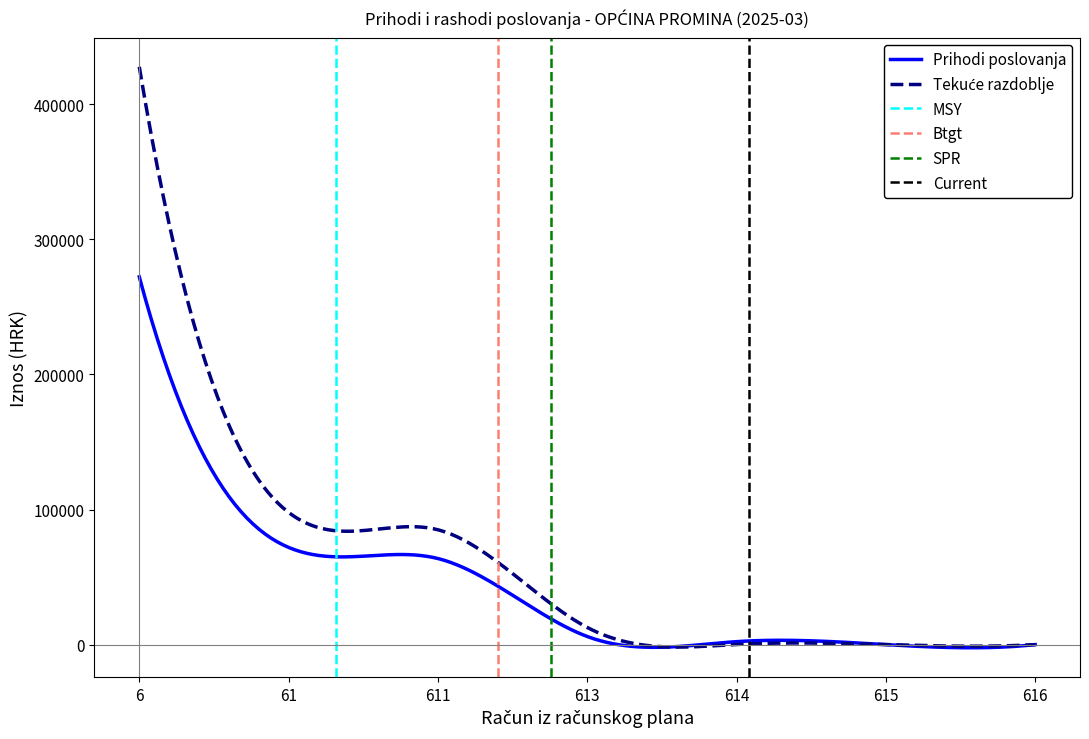

What is the maximum value for Tekuće razdoblje?

427713.0